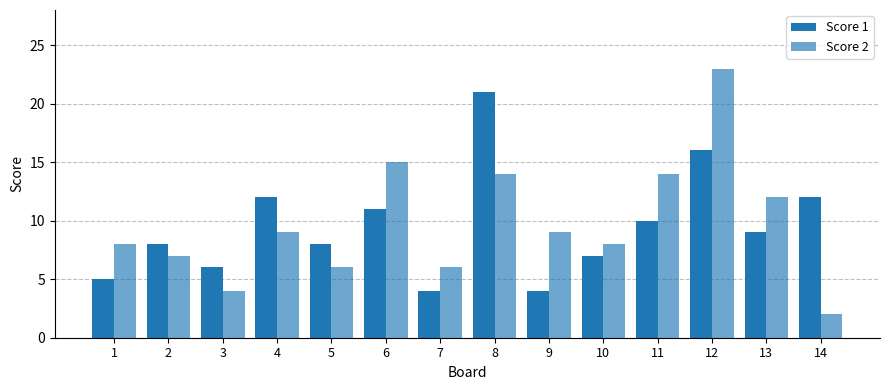

How many data points does each series have?

14